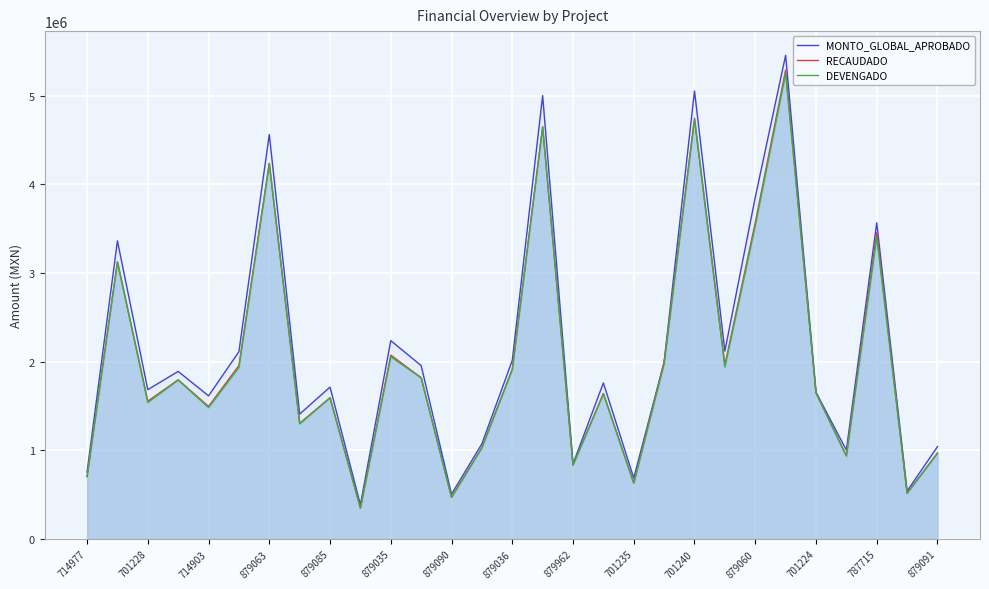

Which series has the largest range (max minus min)?

MONTO_GLOBAL_APROBADO